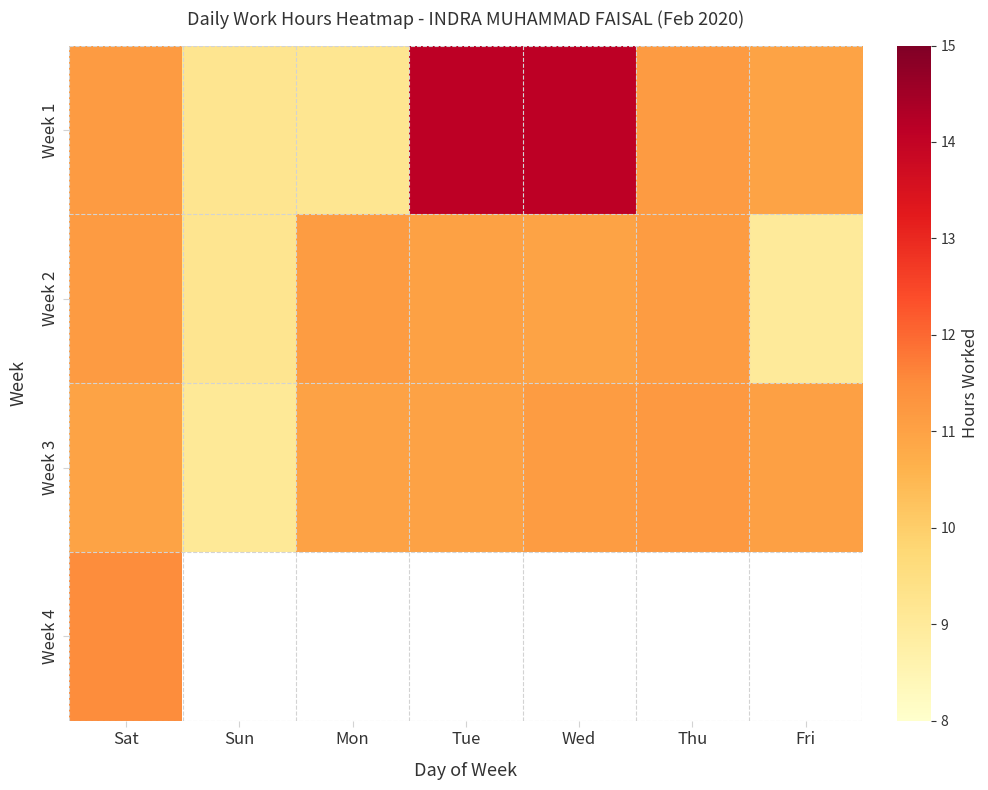

The Week 3 series shows 11.0 at Fri. True or false?

True